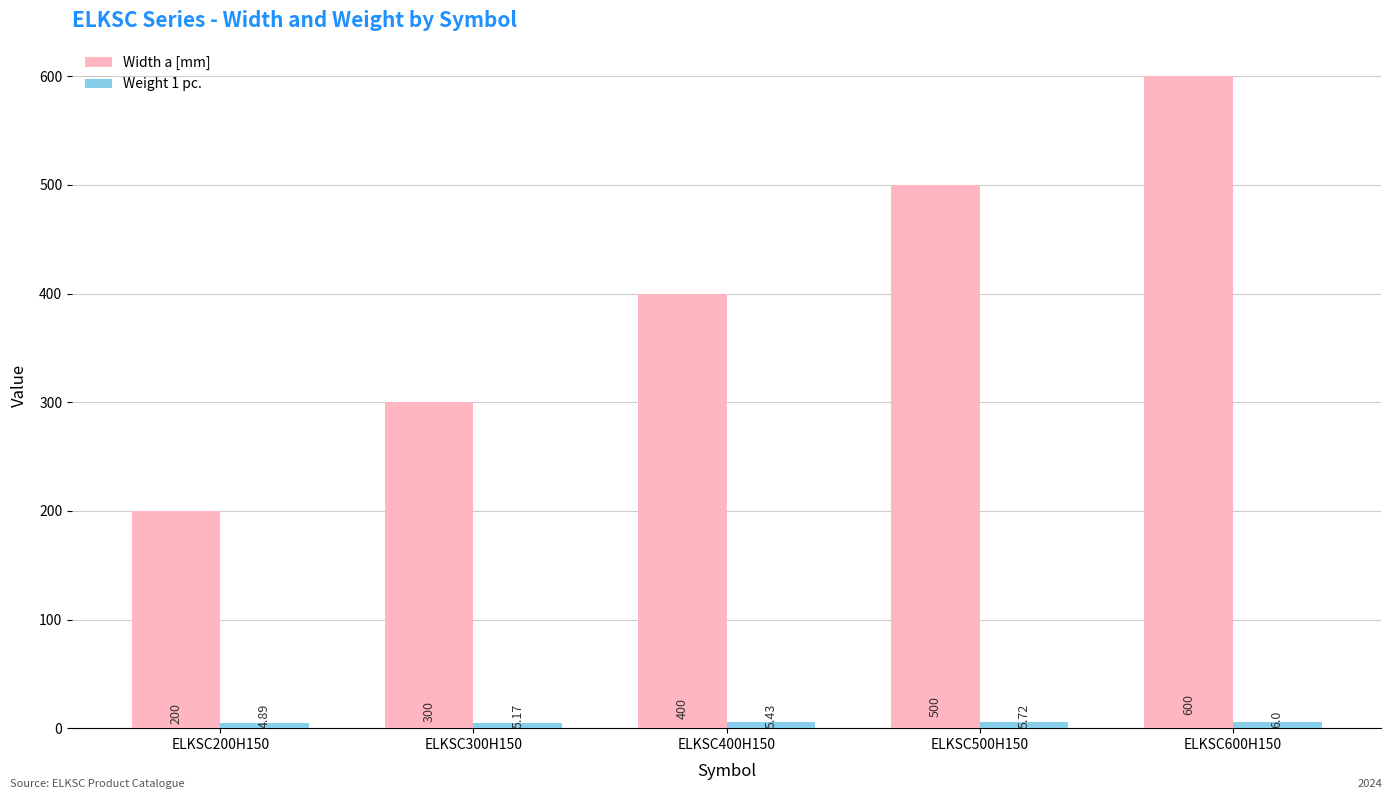

What is the total value across all series at ELKSC400H150?

405.4